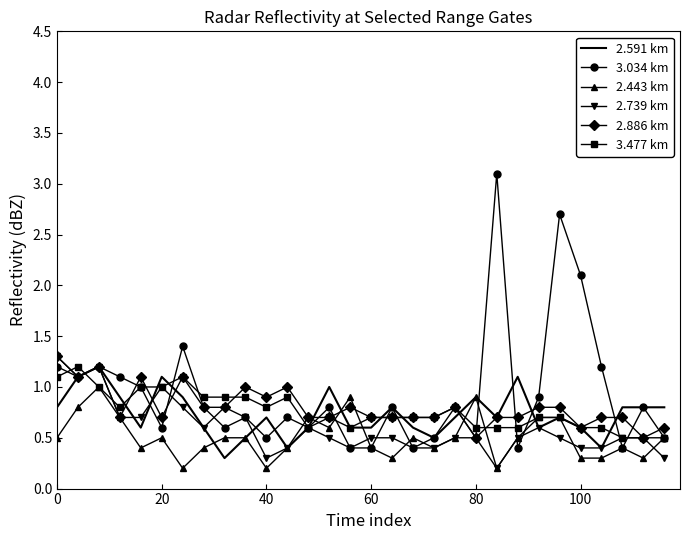

What is the maximum value for 2.591 km?

1.2